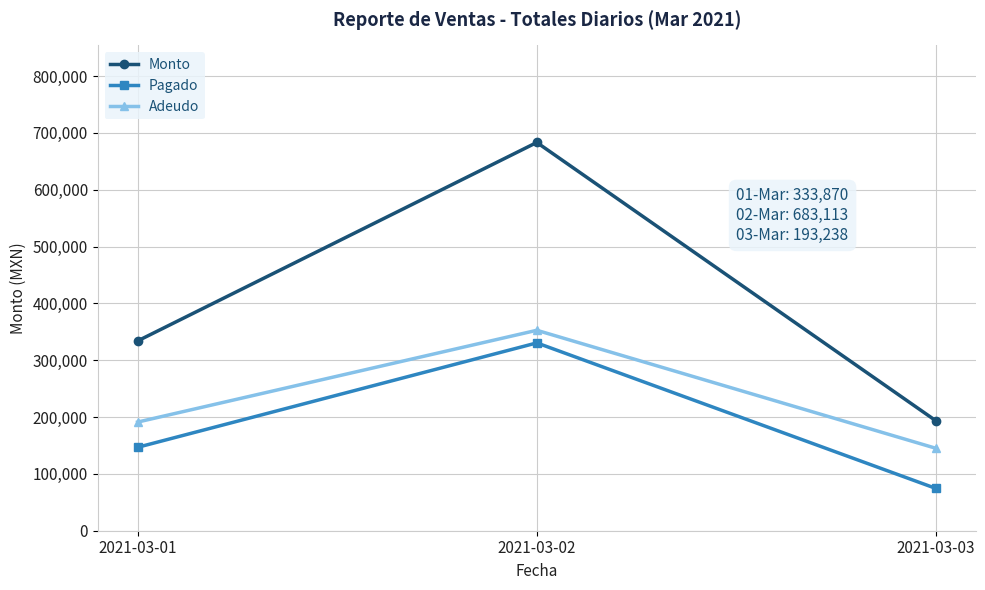

Reading left to right, transcribe all the data shown in this chart.

Monto: 2021-03-01=333870.0	2021-03-02=683113.2	2021-03-03=193238.0
Pagado: 2021-03-01=146737.5	2021-03-02=330463.0	2021-03-03=74308.0
Adeudo: 2021-03-01=191132.5	2021-03-02=352650.2	2021-03-03=144930.0